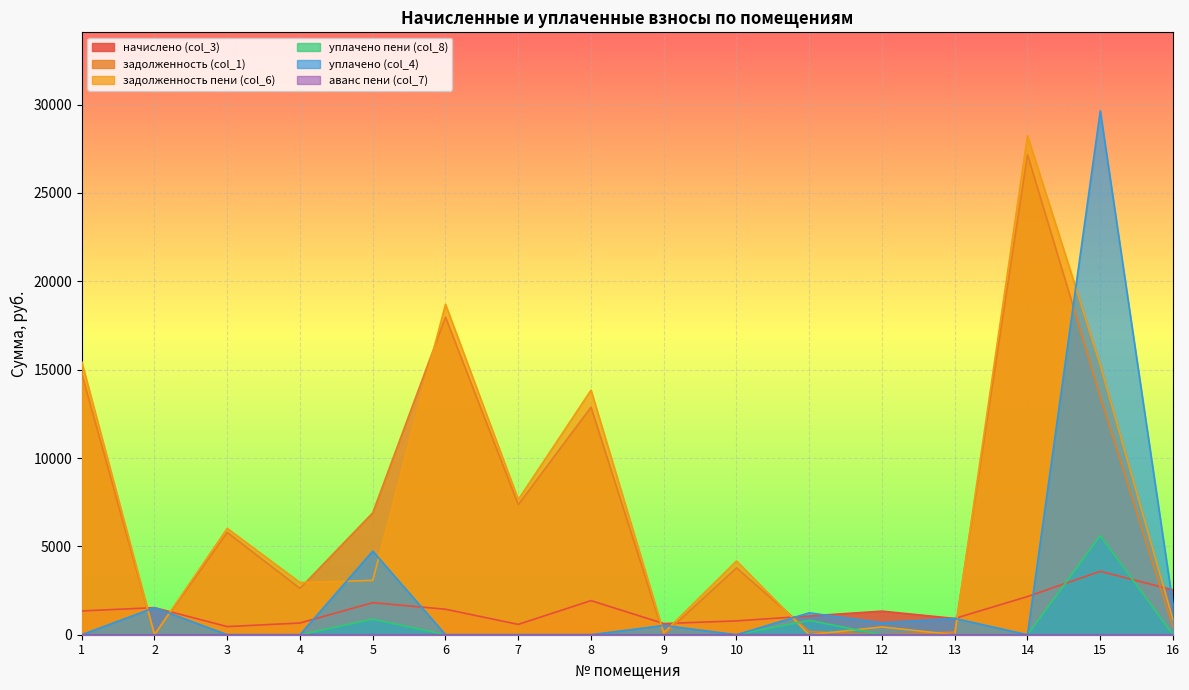

Reading left to right, list all the values displayed in this chart.

начислено (col_3): 1=1345.5	2=1532.7	3=460.2	4=663.0	5=1813.5	6=1443.0	7=585.0	8=1930.5	9=631.8	10=783.9	11=1060.8	12=1333.8	13=920.4	14=2160.6	15=3588.0	16=2534.2
задолженность (col_1): 1=14765.2	2=0.0	3=5786.6	4=2621.4	5=6900.5	6=17972.1	7=7355.7	8=12874.9	9=0.9	10=3783.3	11=176.8	12=0.0	13=151.6	14=27167.1	15=13484.9	16=421.7
задолженность пени (col_6): 1=15438.0	2=0.0	3=6016.7	4=2952.9	5=3075.2	6=18693.6	7=7648.2	8=13840.2	9=105.8	10=4175.2	11=0.0	12=440.5	13=0.0	14=28247.4	15=15278.9	16=842.8
уплачено пени (col_8): 1=0.0	2=0.2	3=0.0	4=0.0	5=880.1	6=0.0	7=0.0	8=0.0	9=0.0	10=0.0	11=810.1	12=0.0	13=0.0	14=0.0	15=5610.4	16=0.0
уплачено (col_4): 1=0.0	2=1532.8	3=0.0	4=0.0	5=4732.0	6=0.0	7=0.0	8=0.0	9=526.0	10=0.0	11=1237.9	12=671.0	13=921.6	14=0.0	15=29642.4	16=1691.0
аванс пени (col_7): 1=0.0	2=0.1	3=0.0	4=0.0	5=0.0	6=0.0	7=0.0	8=0.0	9=0.0	10=0.0	11=0.3	12=0.0	13=1.8	14=0.0	15=0.0	16=0.0